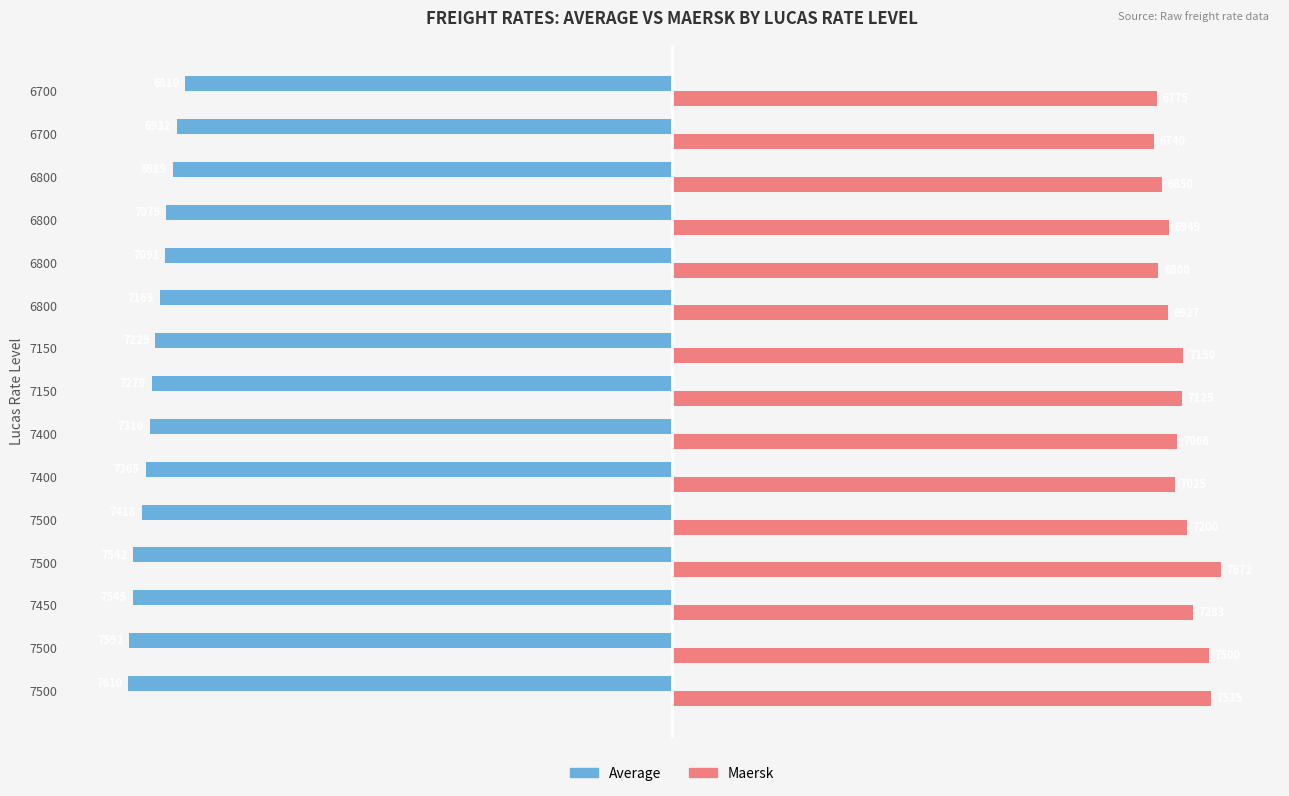

How many distinct data groups are displayed?

2